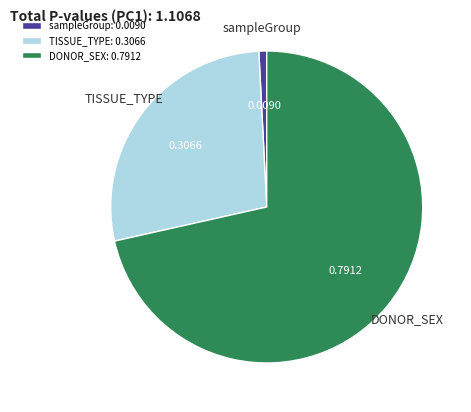

Is it true that DONOR_SEX is 58% of the pie?

False